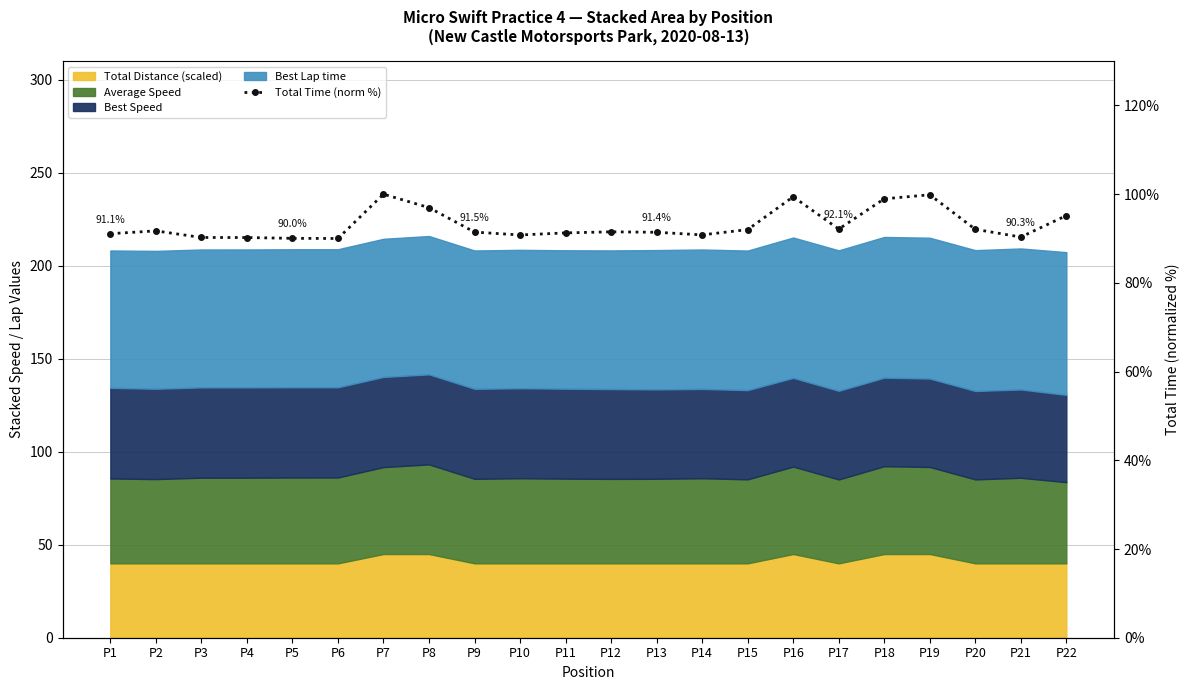

How many categories are shown in the chart?

22